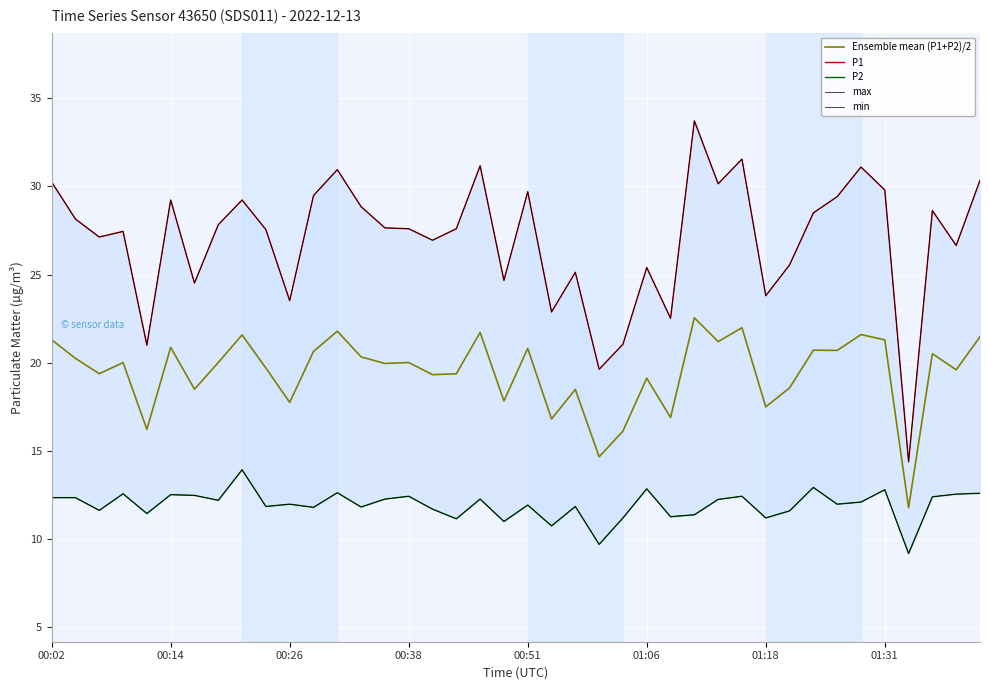

Which series has the widest spread of values?

P1